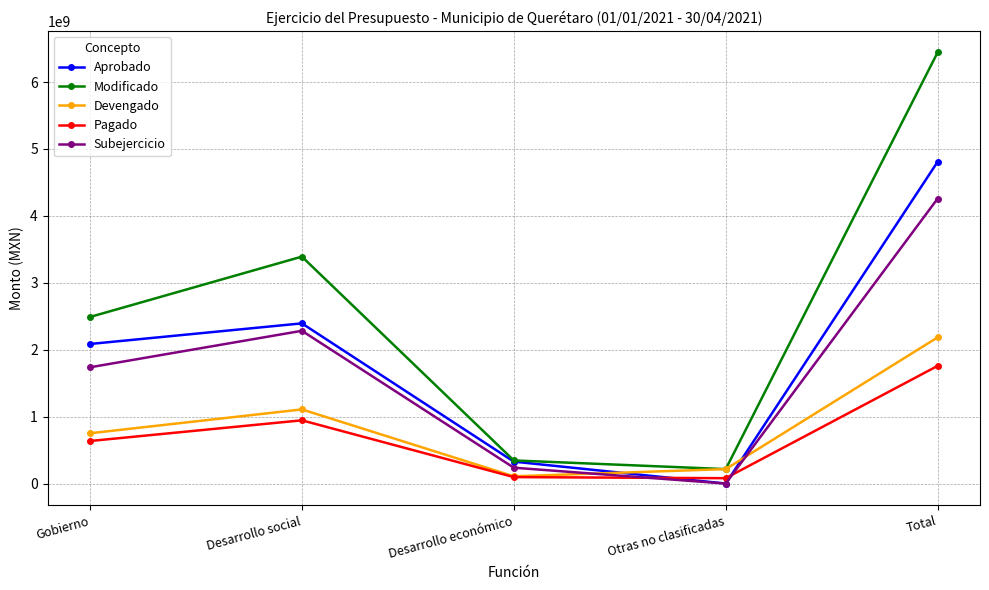

How many interior local peaks does the Modificado series have?

1